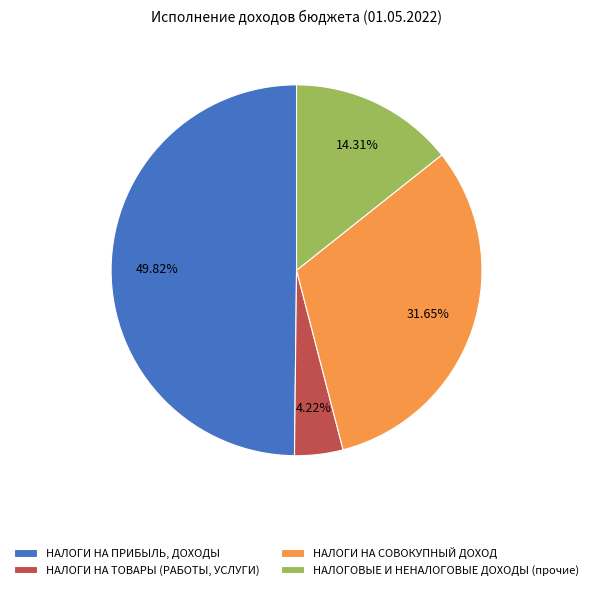

To the nearest percent, what percentage of the pie is НАЛОГИ НА СОВОКУПНЫЙ ДОХОД?

32%